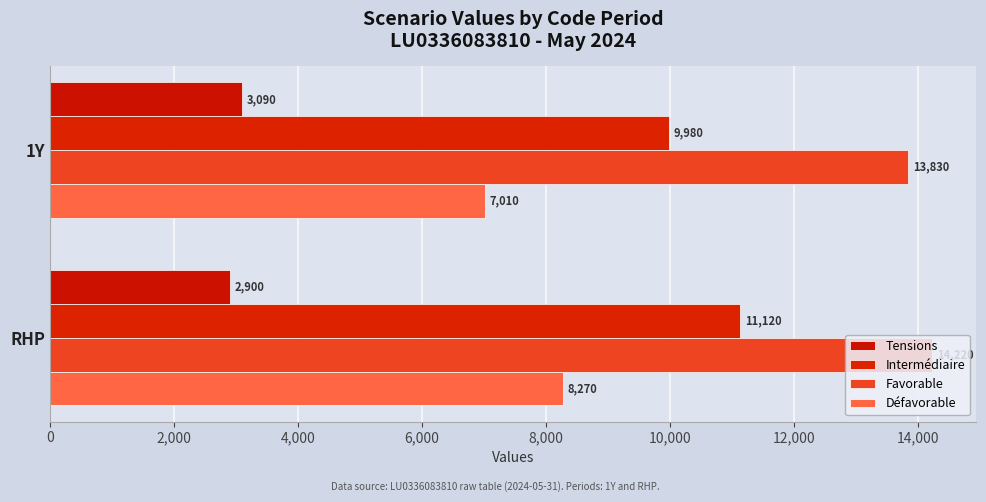

Which series has the largest range (max minus min)?

Défavorable